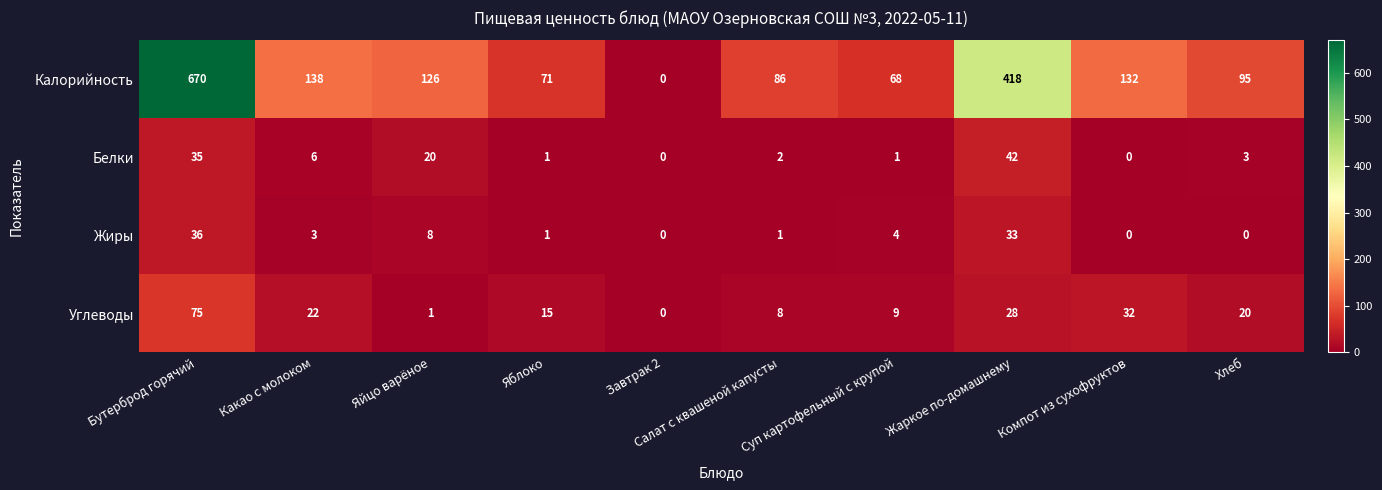

What is the sum of all Жиры values?

86